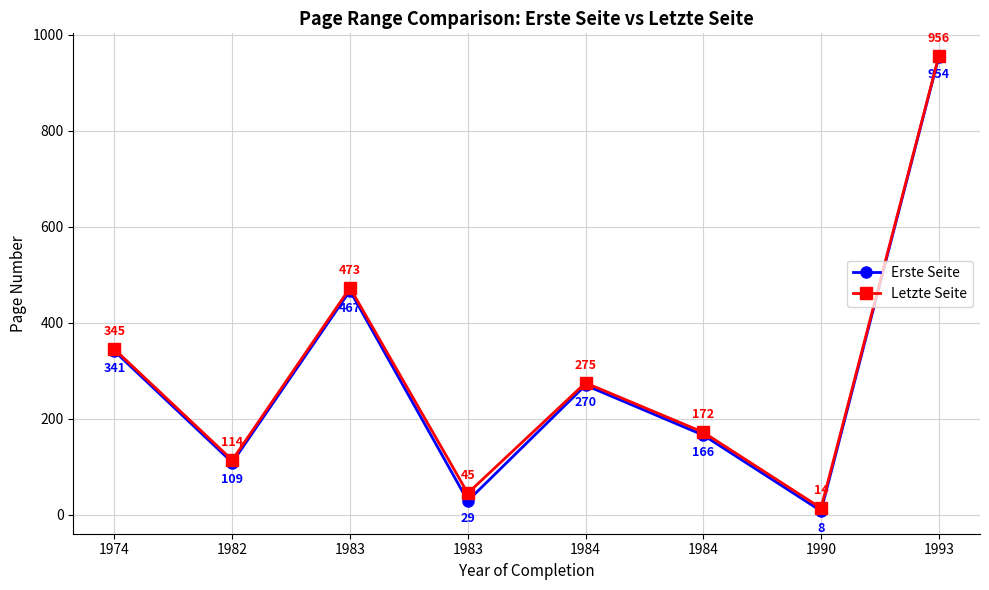

True or false: Erste Seite has more than 0 interior local peaks.

True